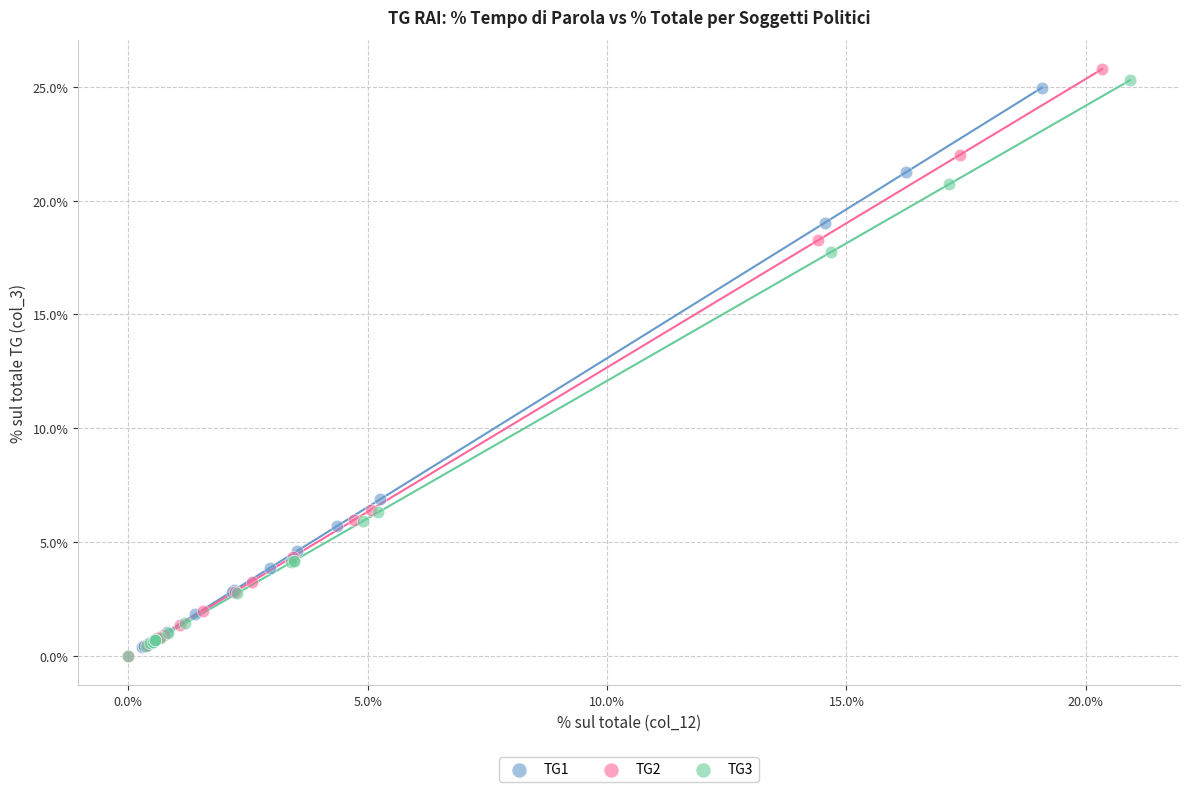

What are all the series names shown in the legend?

TG1, TG2, TG3